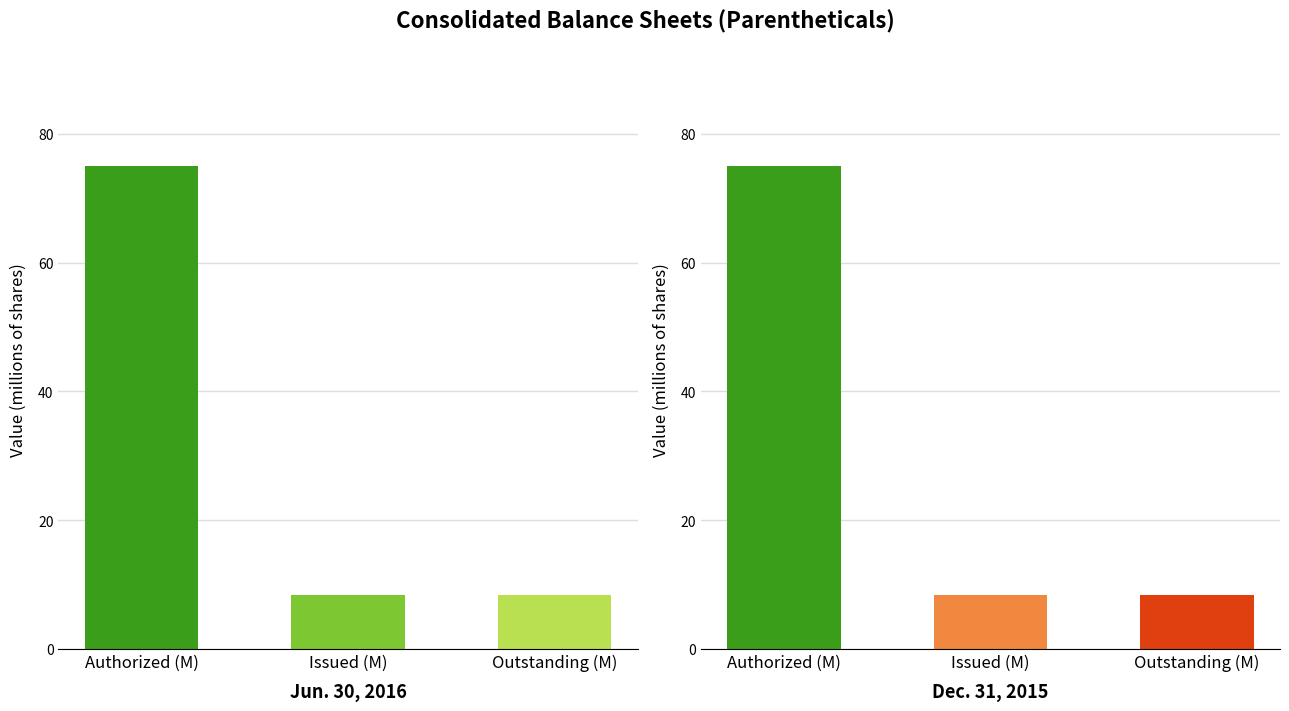

What is the label of the 3rd bar from the left?

Outstanding (M)